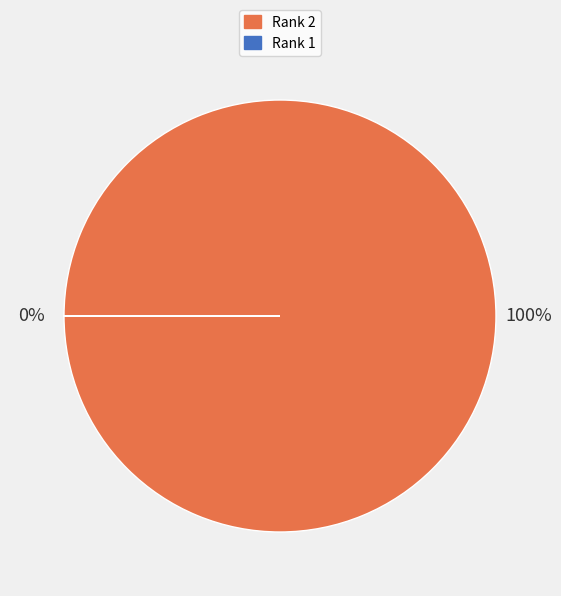

Does any single category account for the majority?

Yes